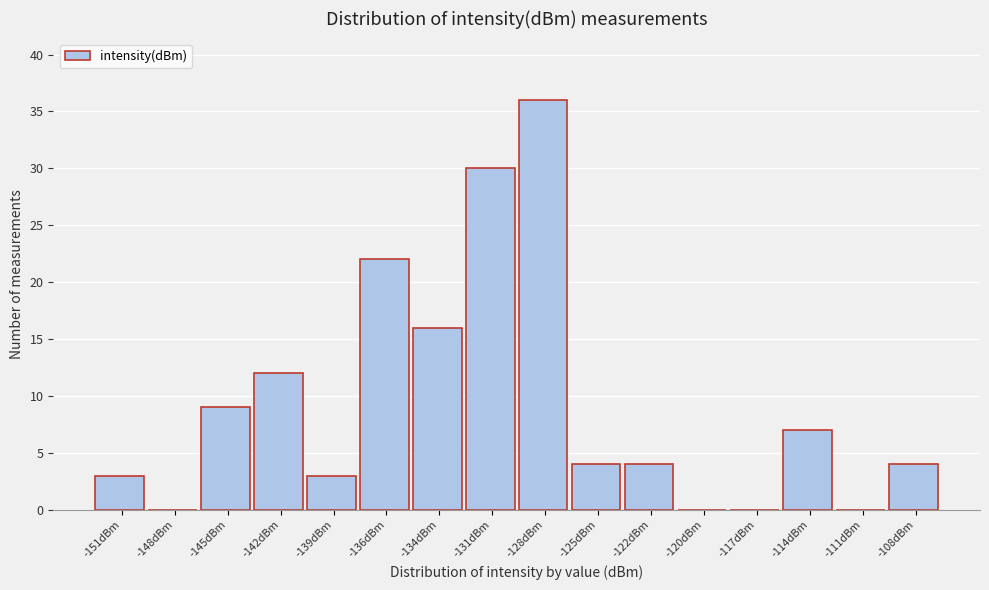

Reading left to right, transcribe all the data shown in this chart.

-151dBm=3	-148dBm=0	-145dBm=9	-142dBm=12	-139dBm=3	-136dBm=22	-134dBm=16	-131dBm=30	-128dBm=36	-125dBm=4	-122dBm=4	-120dBm=0	-117dBm=0	-114dBm=7	-111dBm=0	-108dBm=4